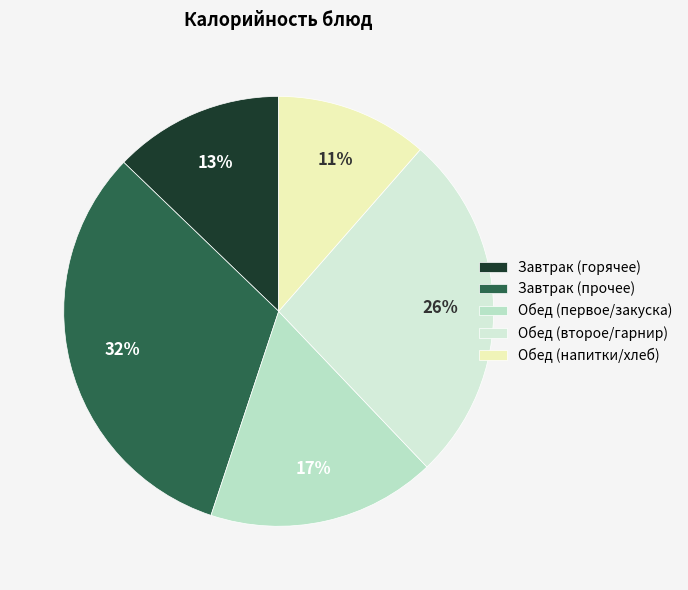

To the nearest percent, what is the difference between the largest and smallest slice percentages?

21%